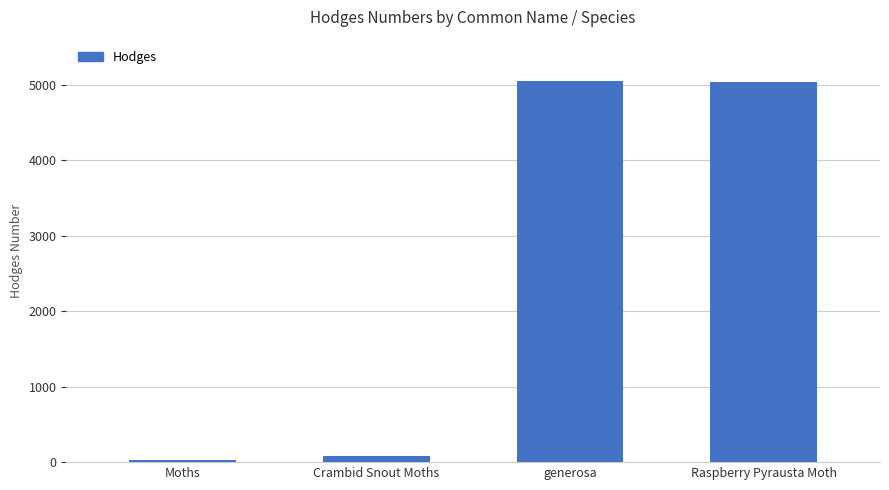

At which category does the chart reach its minimum across all series?

Moths